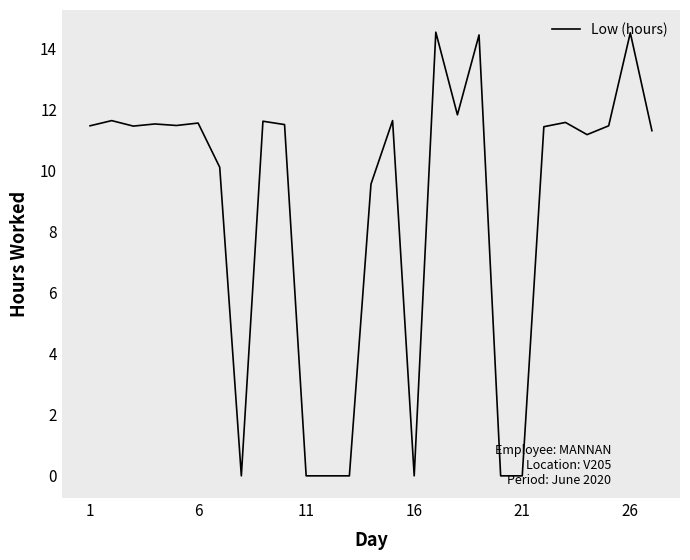

What is the sum of all values?

236.1